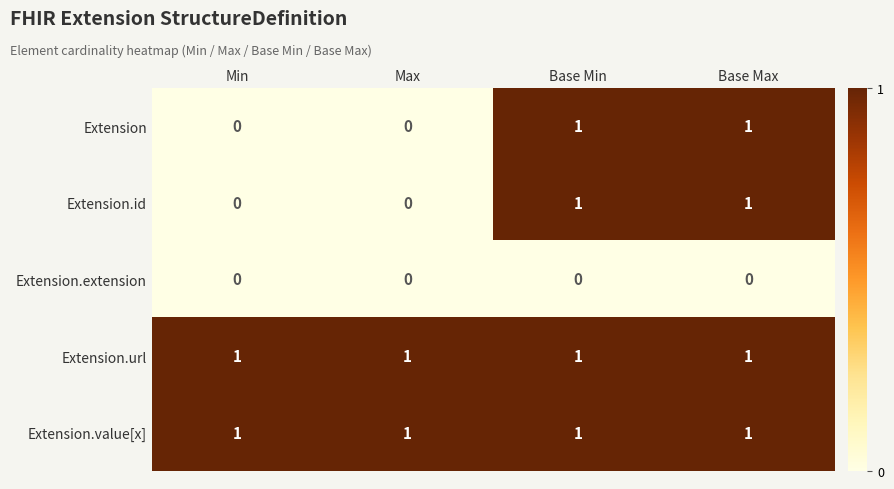

True or false: Extension.value[x] has a value of 0 at Min.

False